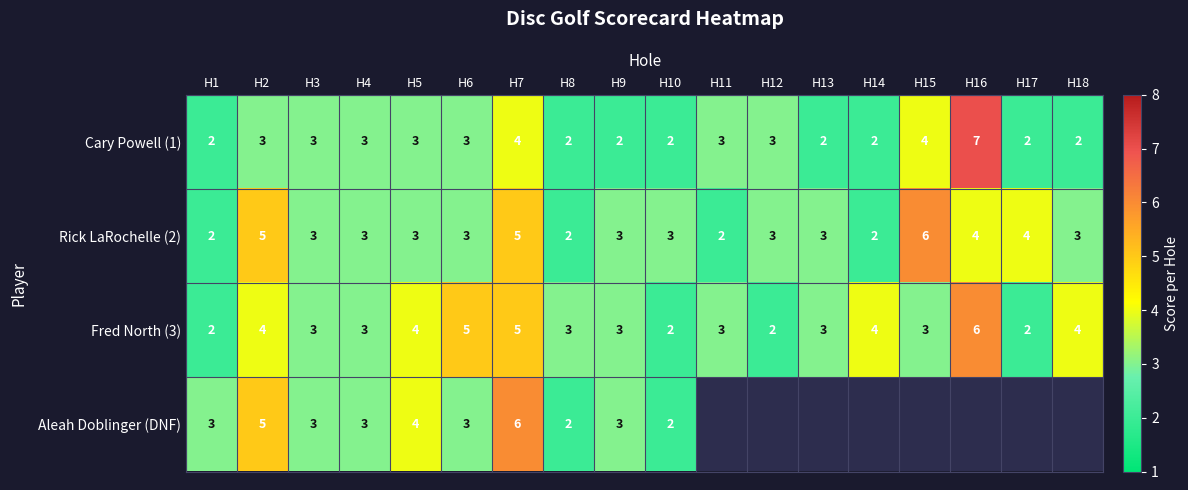

True or false: Aleah Doblinger (DNF) has a value of 4 at H3.

False